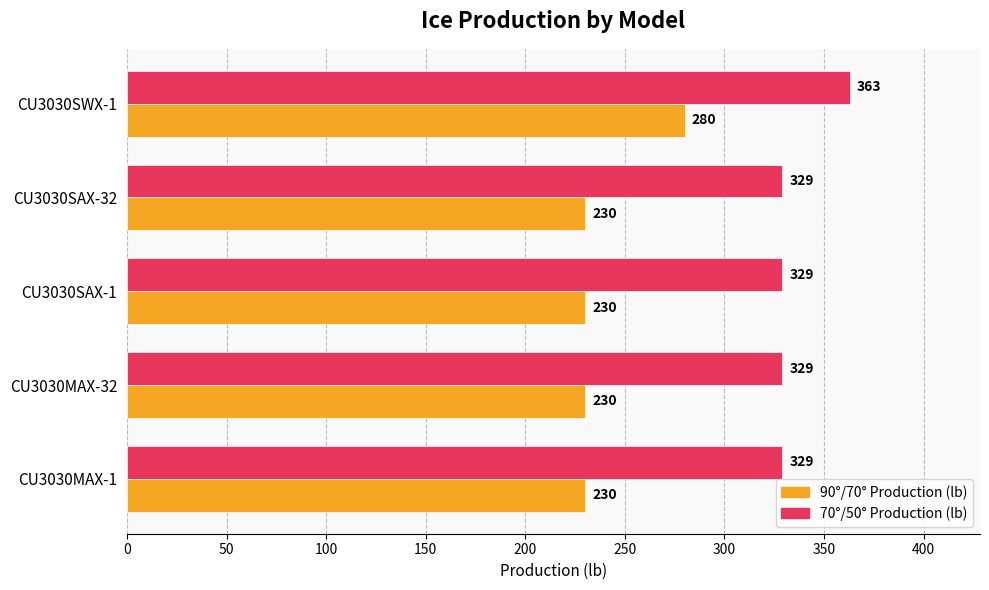

What is the total value across all series at CU3030MAX-1?

559